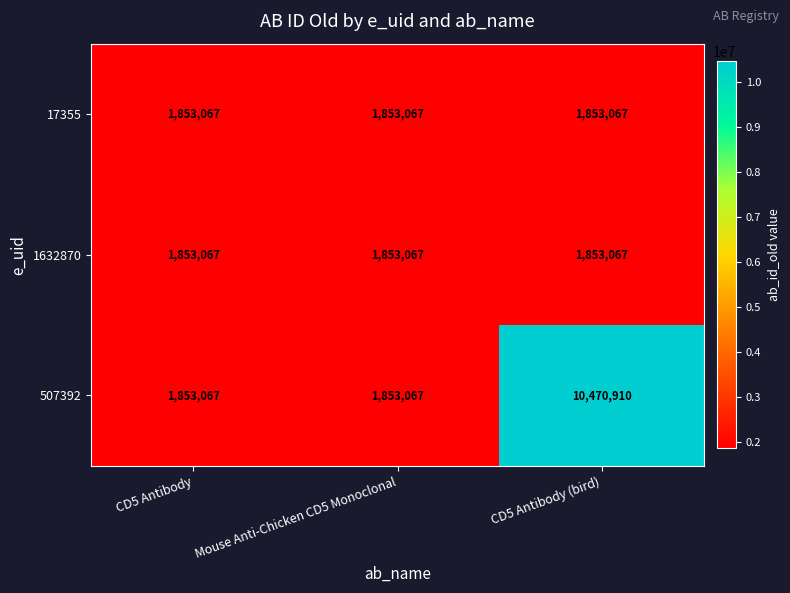

Read the 17355 value at Mouse Anti-Chicken CD5 Monoclonal.

1853067